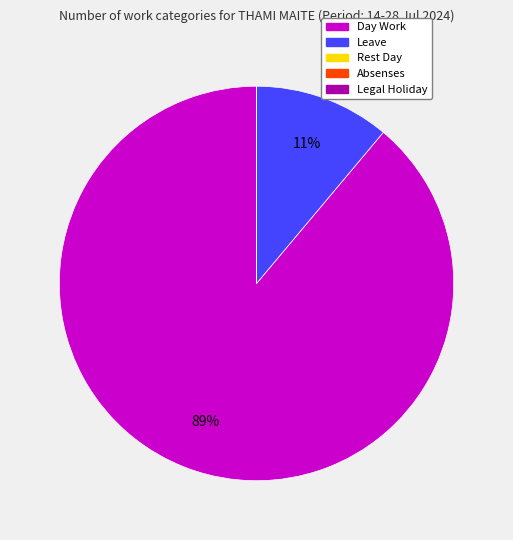

To the nearest percent, what percentage of the pie is Leave?

11%